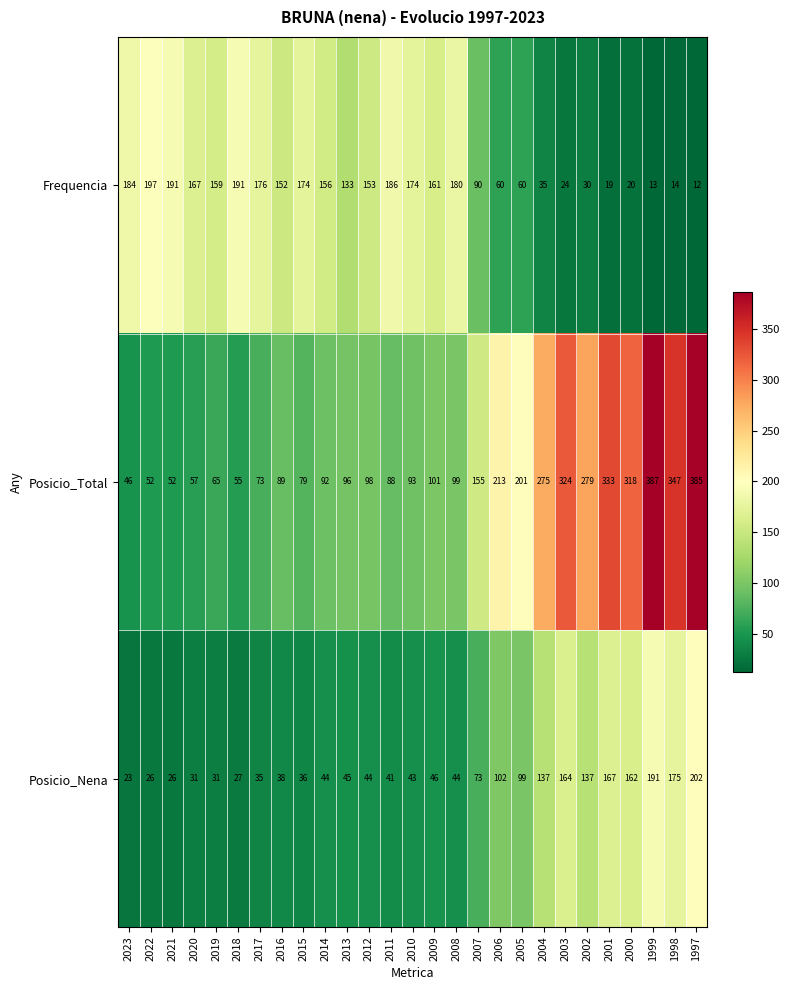

Which series changed the most between 2012 and 2002?

Posicio_Total